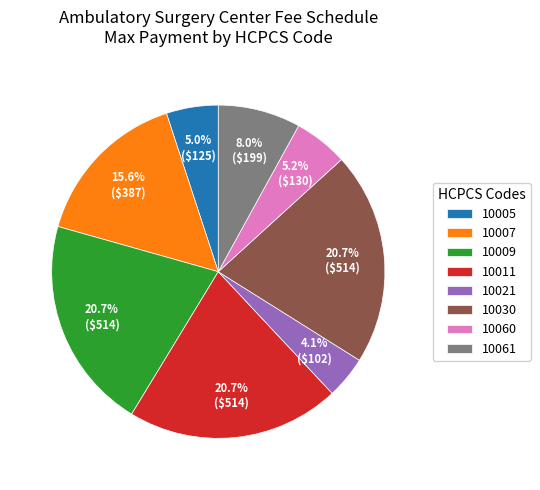

Does any single category account for the majority?

No